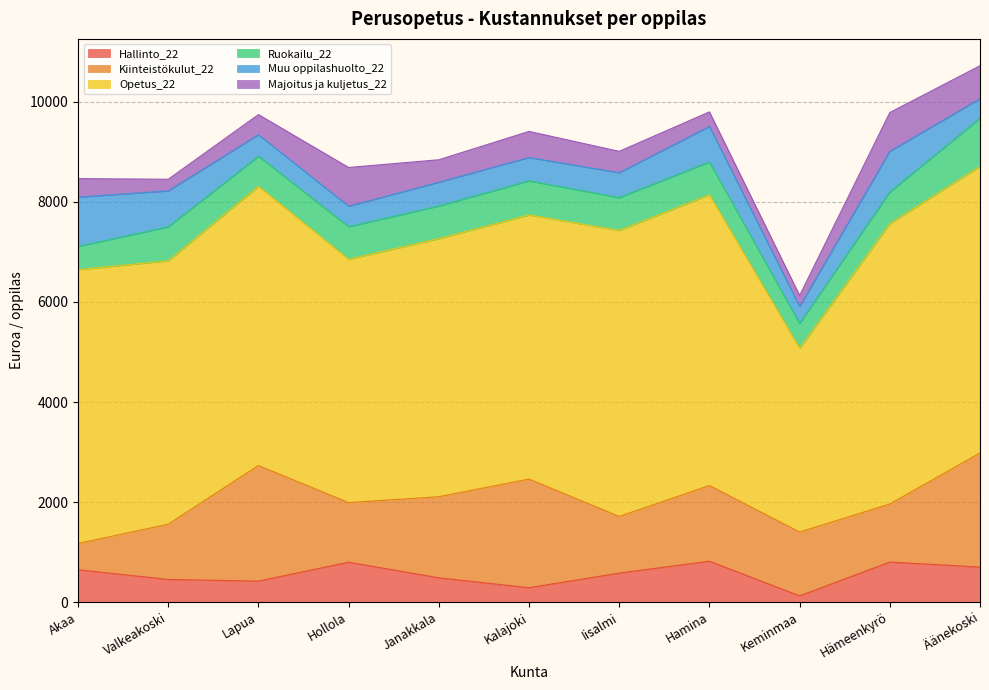

Does the chart have visible grid lines?

Yes